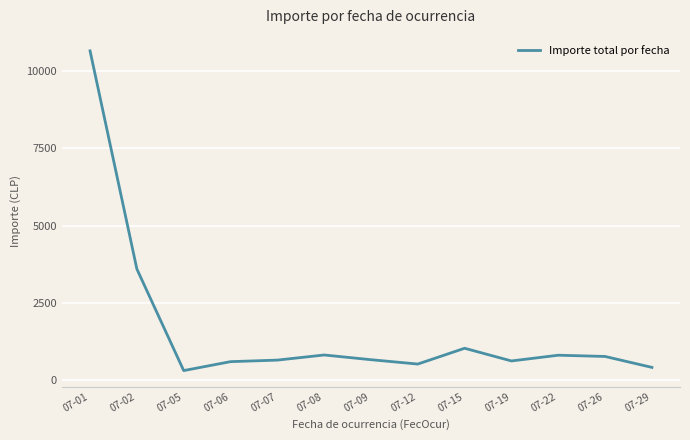

Is it true that the value at 07-15 is 1033.1?

True